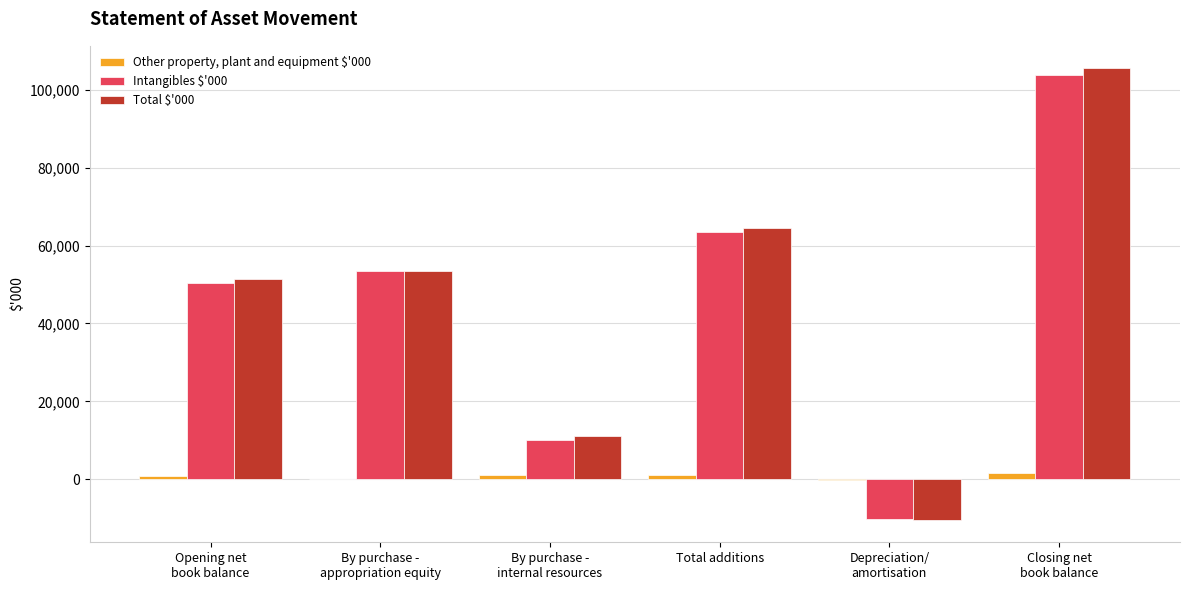

What are all the series names shown in the legend?

Other property, plant and equipment $'000, Intangibles $'000, Total $'000